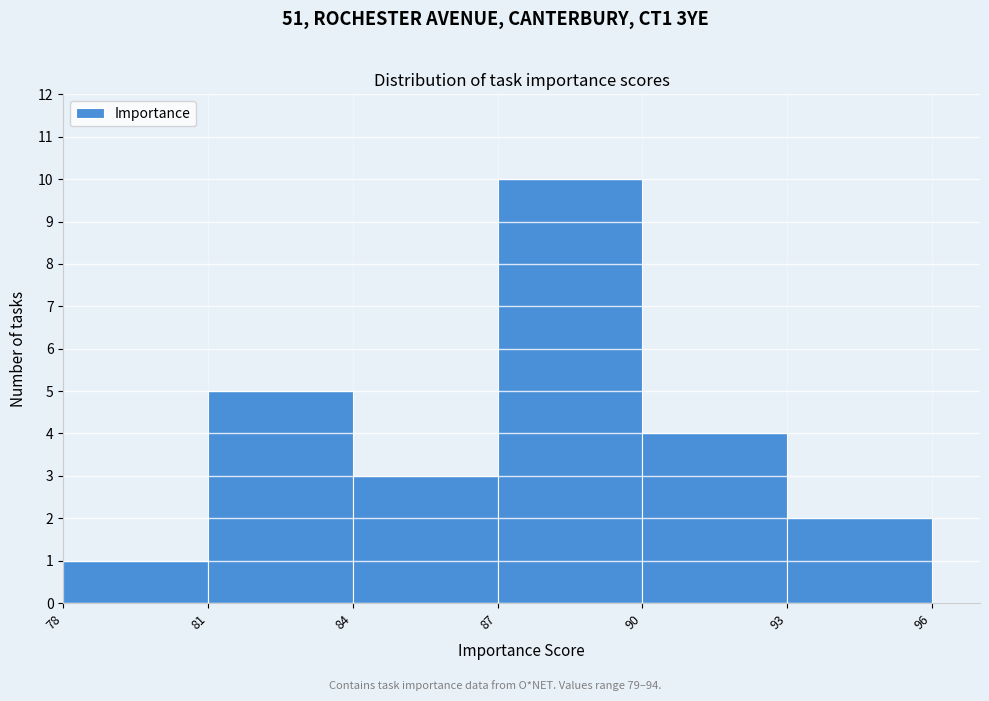

Reading left to right, list every bar in this chart as the range it spans on the x-axis followed by its height. The values are not printed on the chart, so give them approximately, as read against the axis.

78 to 81: 1
81 to 84: 5
84 to 87: 3
87 to 90: 10
90 to 93: 4
93 to 96: 2